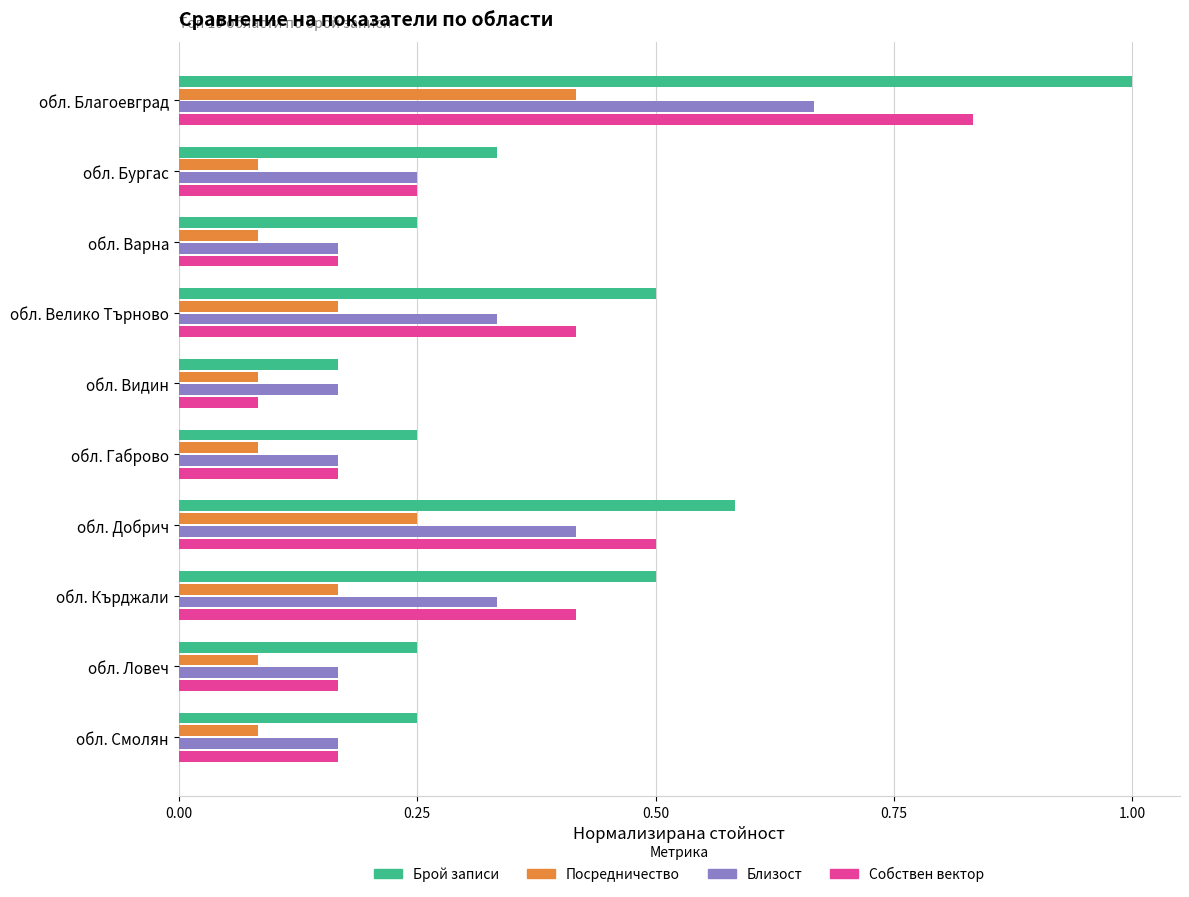

What is the greatest value displayed?

1.0